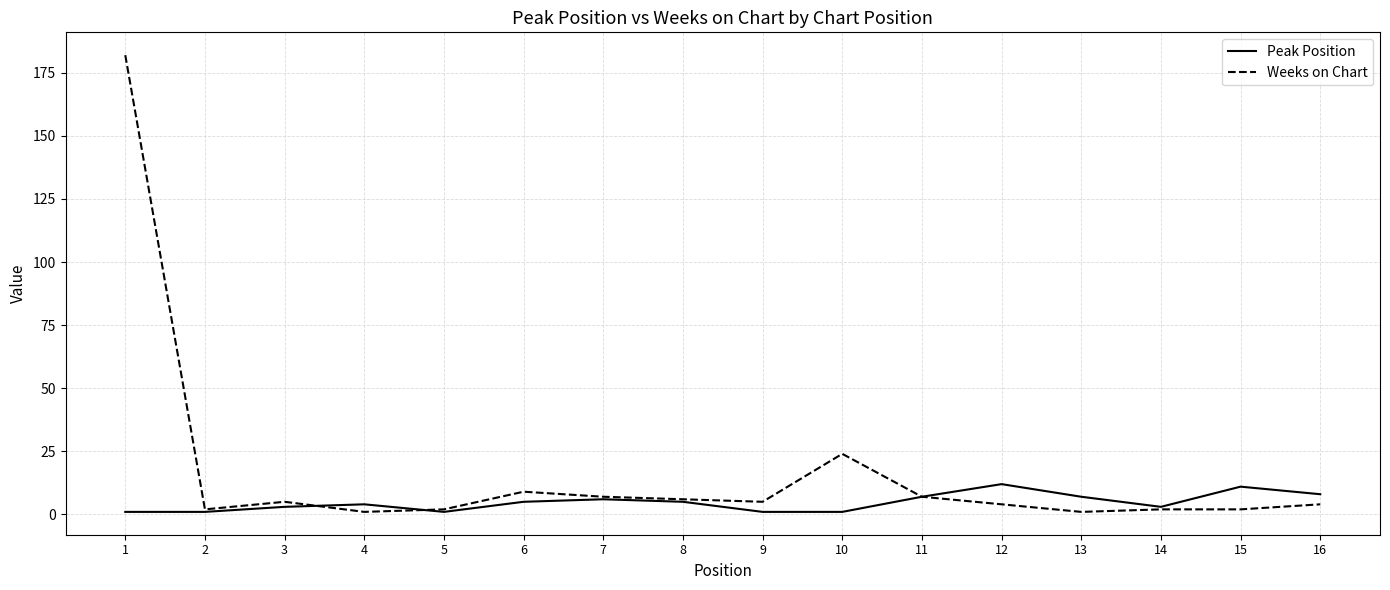

Which series has the largest total across all categories?

Weeks on Chart